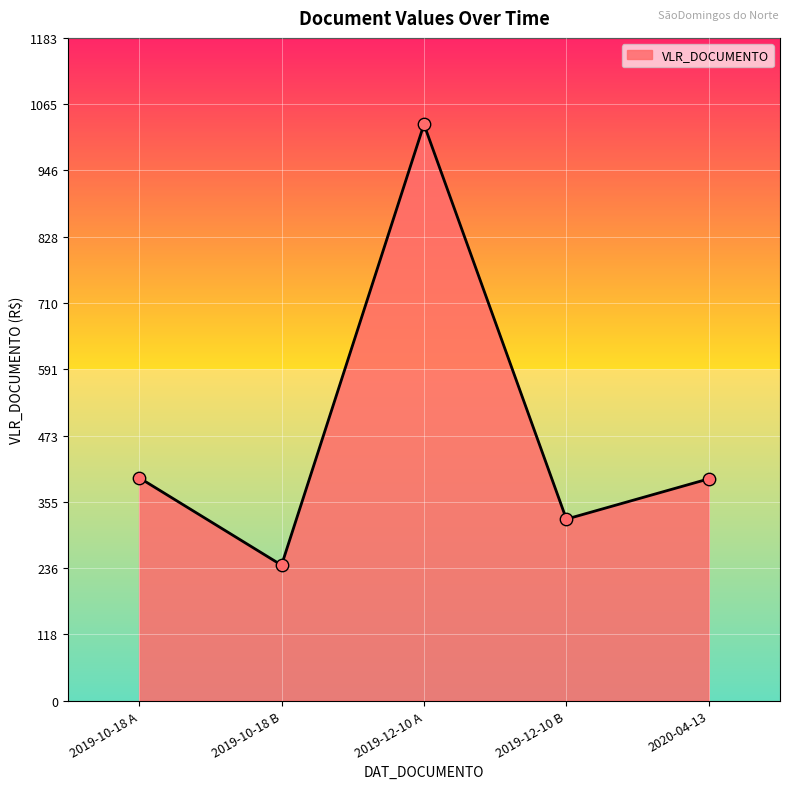

Between 2019-10-18 A and 2019-10-18 B, which is larger?

2019-10-18 A